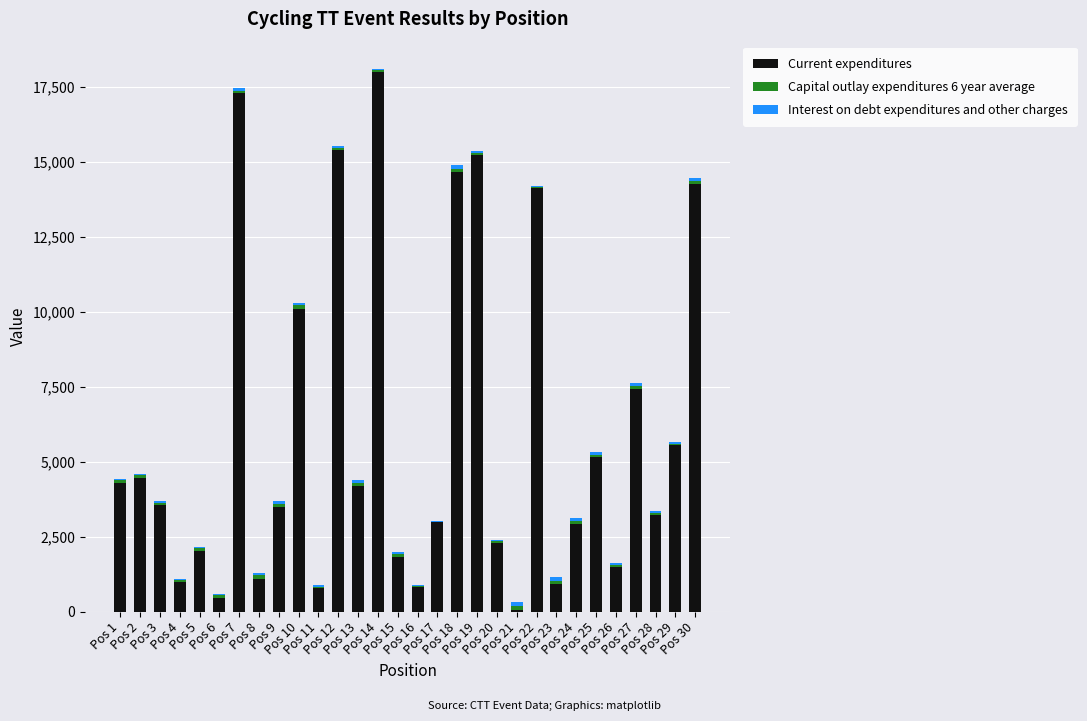

Are the bars grouped side by side (vs. stacked)?

No